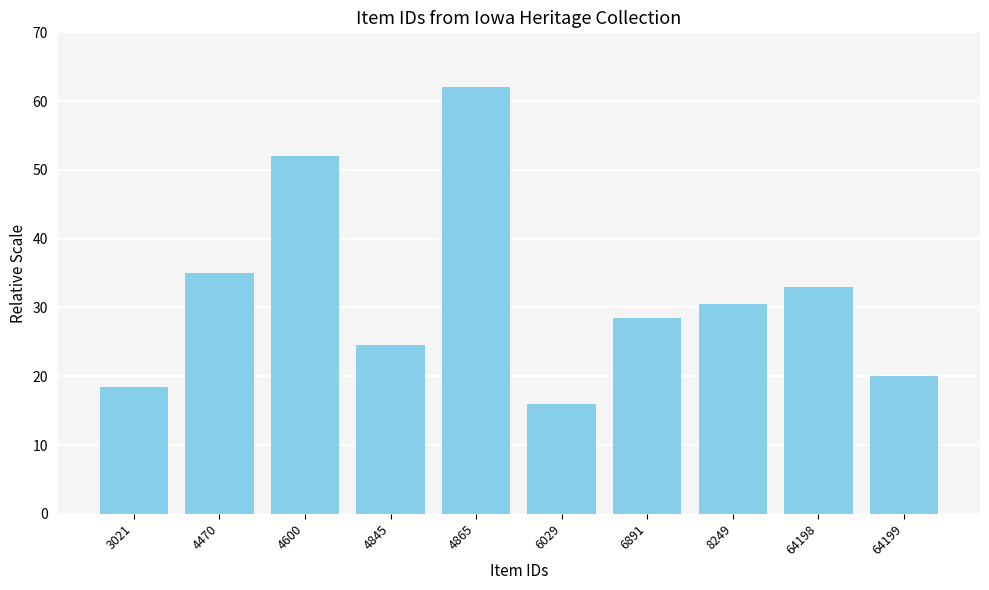

Count the number of data series in this chart.

1